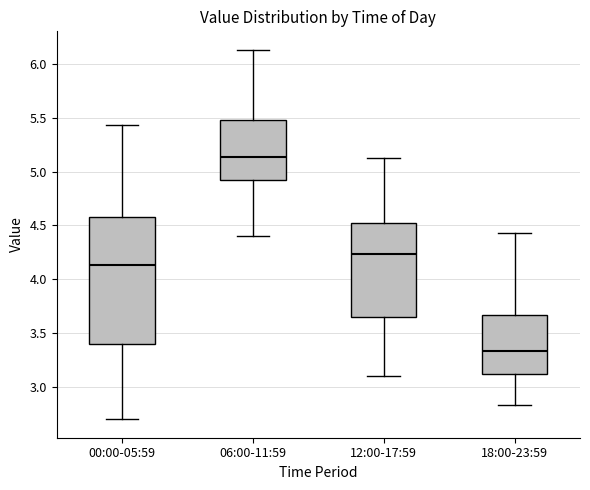

Where does the upper whisker of the box for 06:00-11:59 end on the y-axis? The values are not printed on the chart, so give them approximately, as read against the axis.

6.15